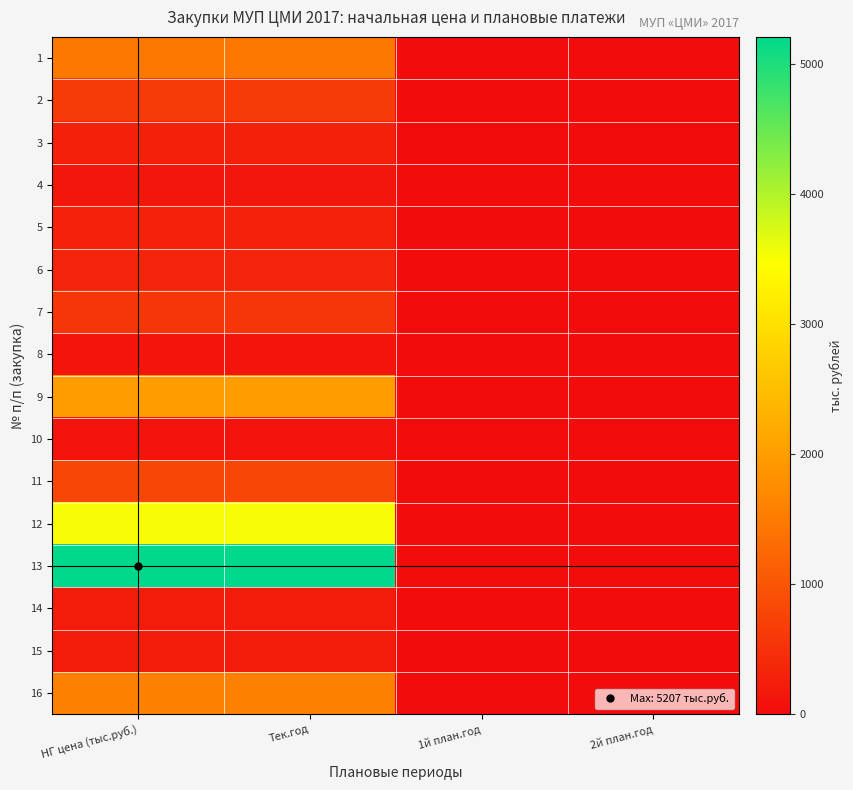

Between 1й план.год and Тек.год, which is larger?

Тек.год